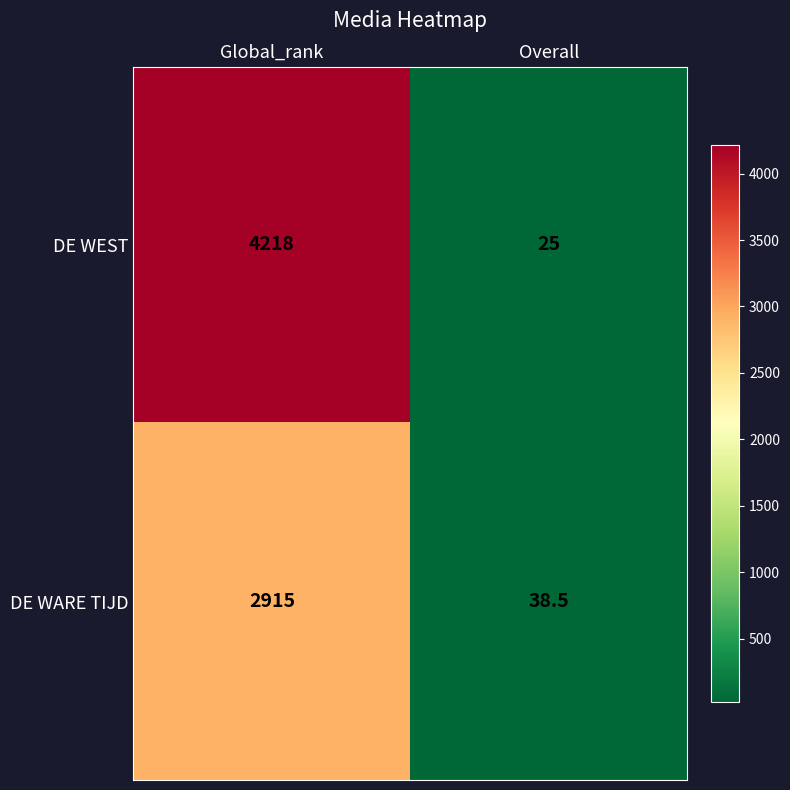

Which series has the widest spread of values?

DE WEST